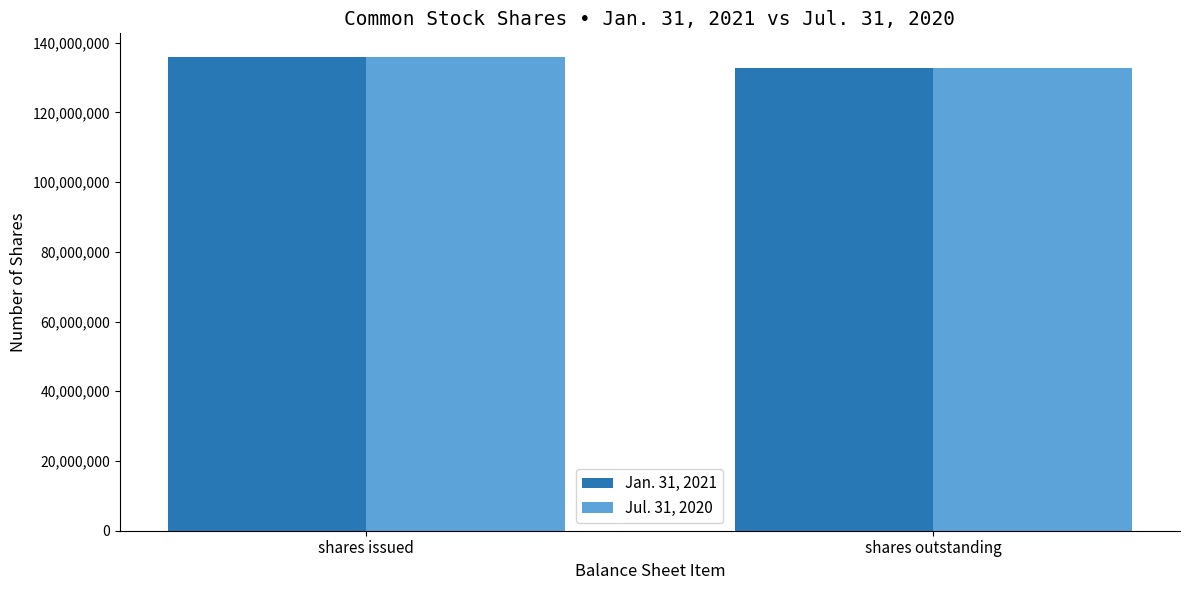

What is the difference between the Jul. 31, 2020 values at shares outstanding and shares issued?

3041000